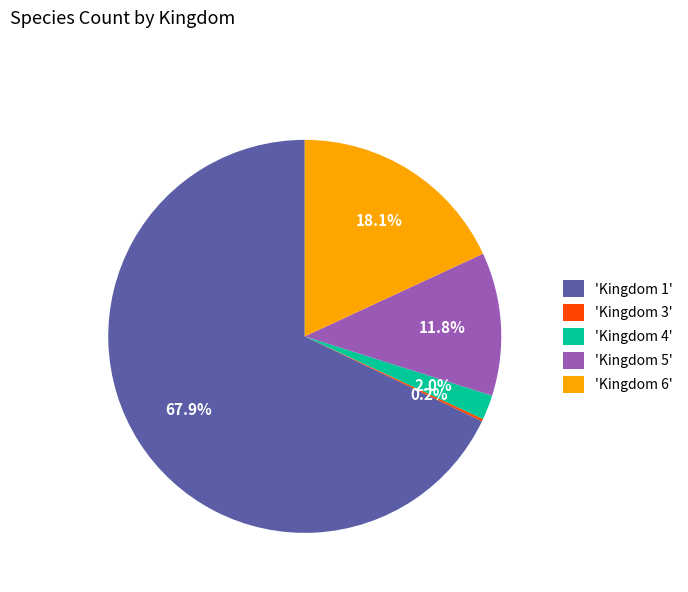

How much of the chart is everything except 'Kingdom 1'?

32.1%